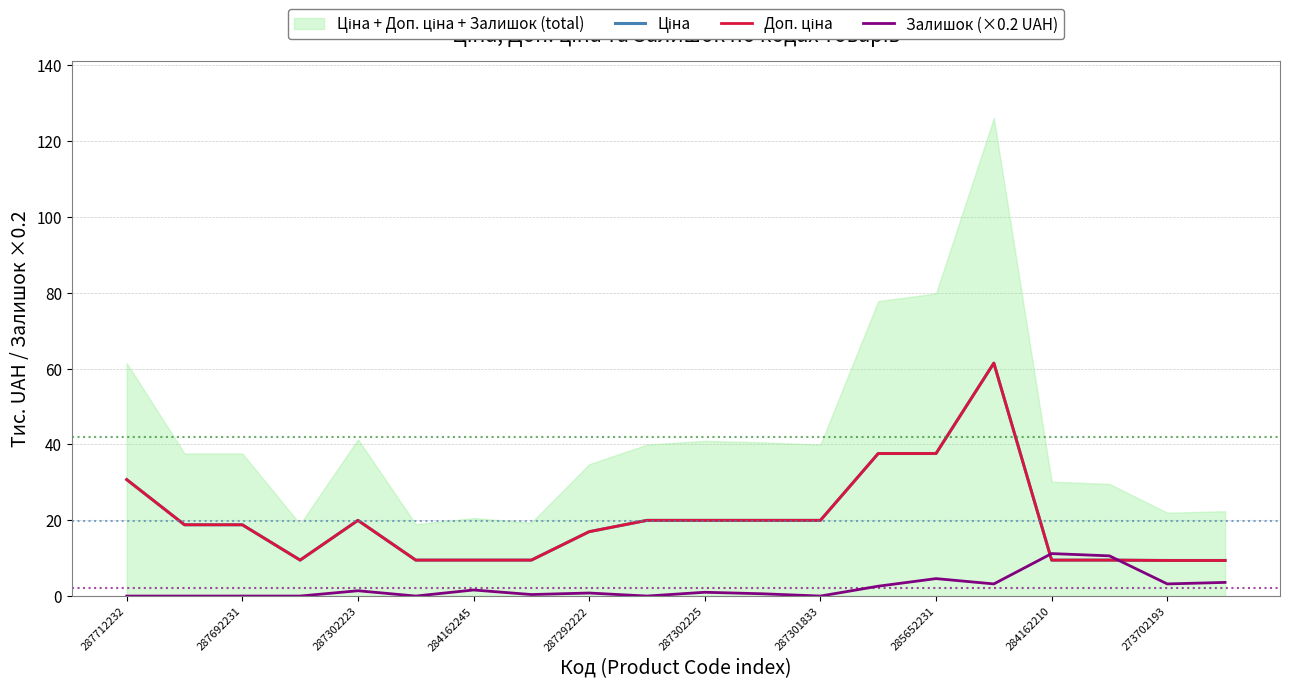

At how many categories does at least one series exceed 54?

1